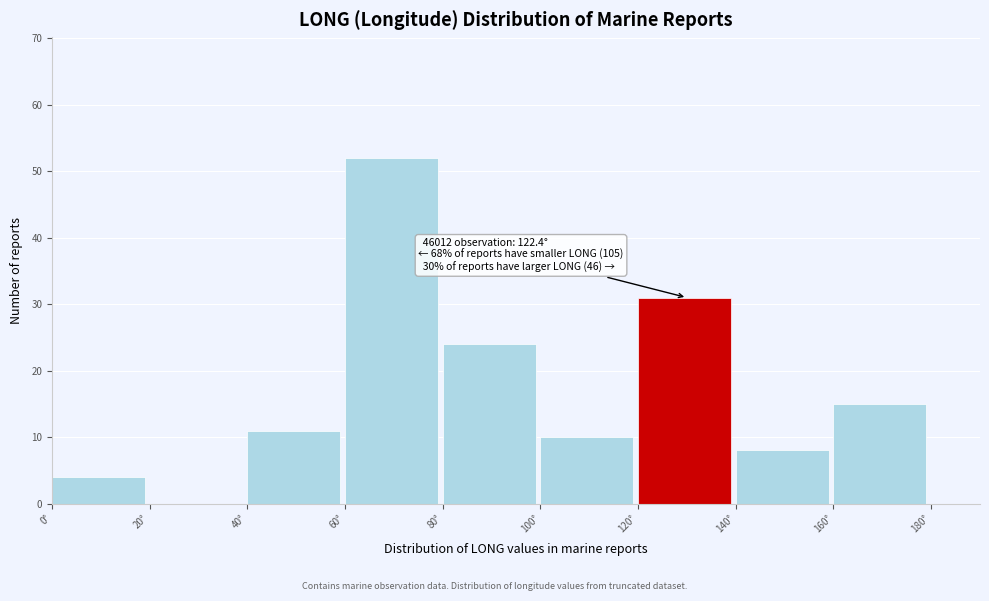

Which range on the x-axis has the tallest bar?

60 to 80